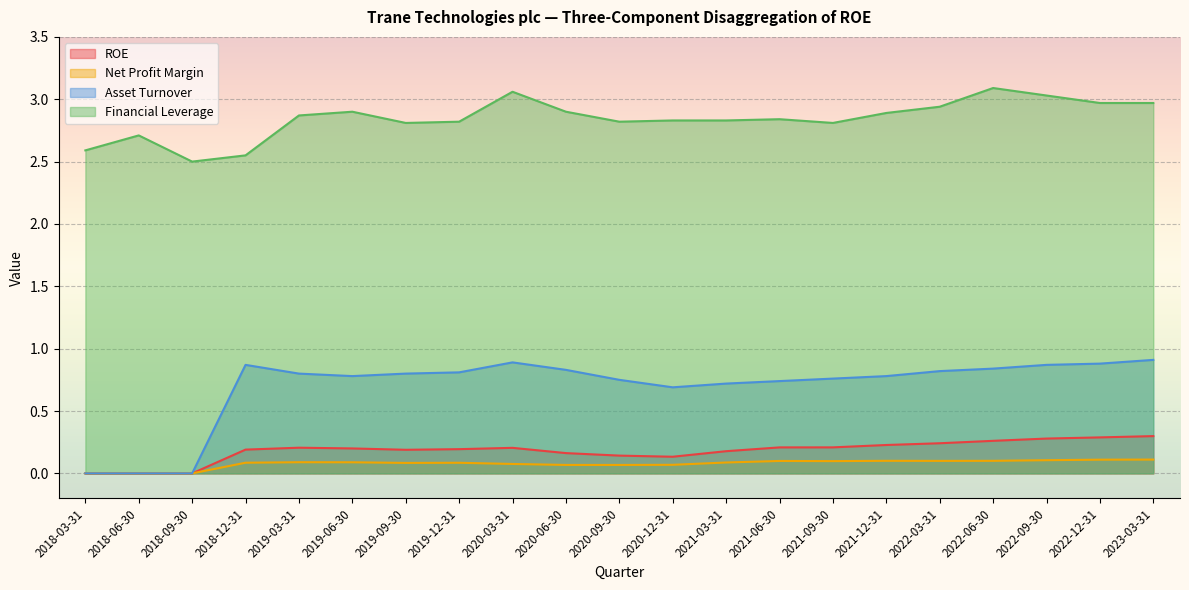

How many lines are shown in the chart?

4